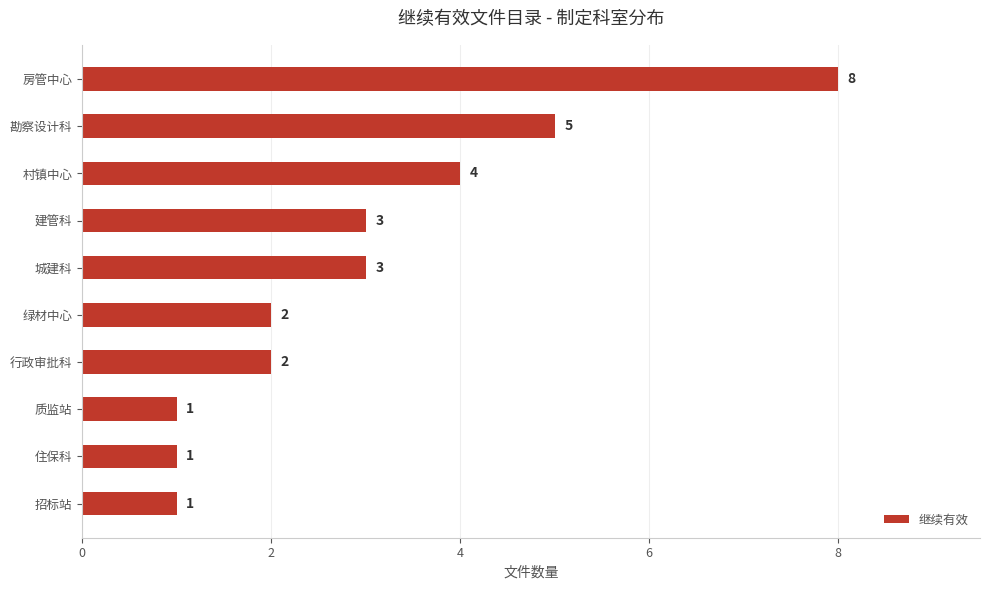

What is the maximum value shown in the chart?

8